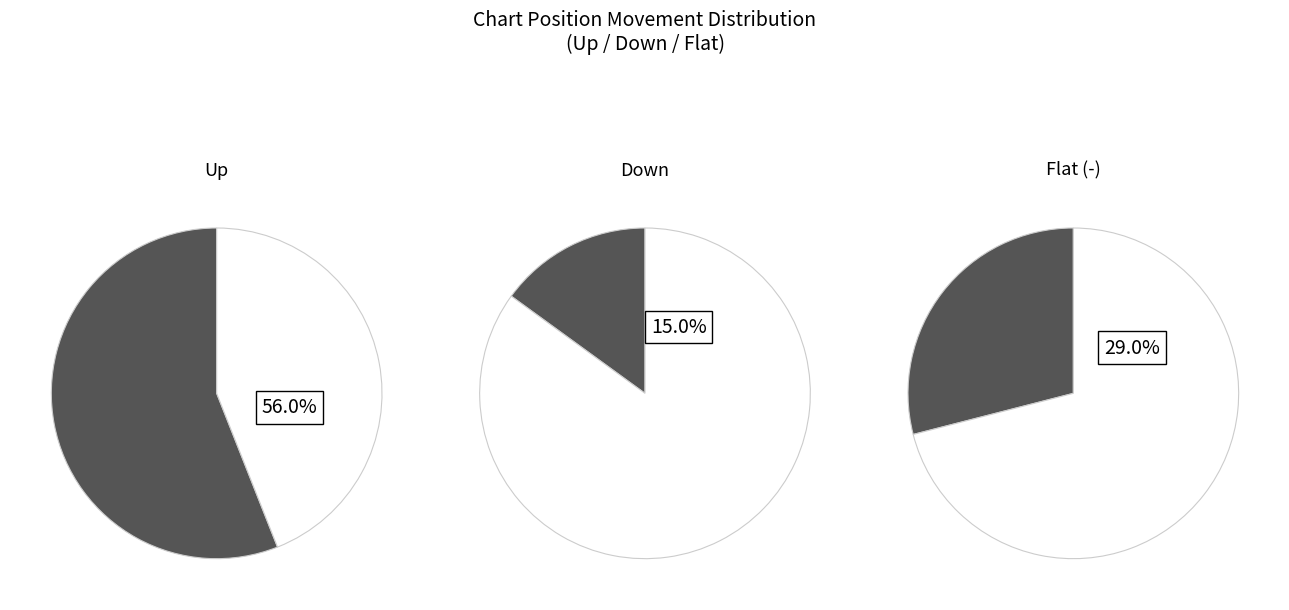

The down slice represents 15% of the pie. True or false?

True